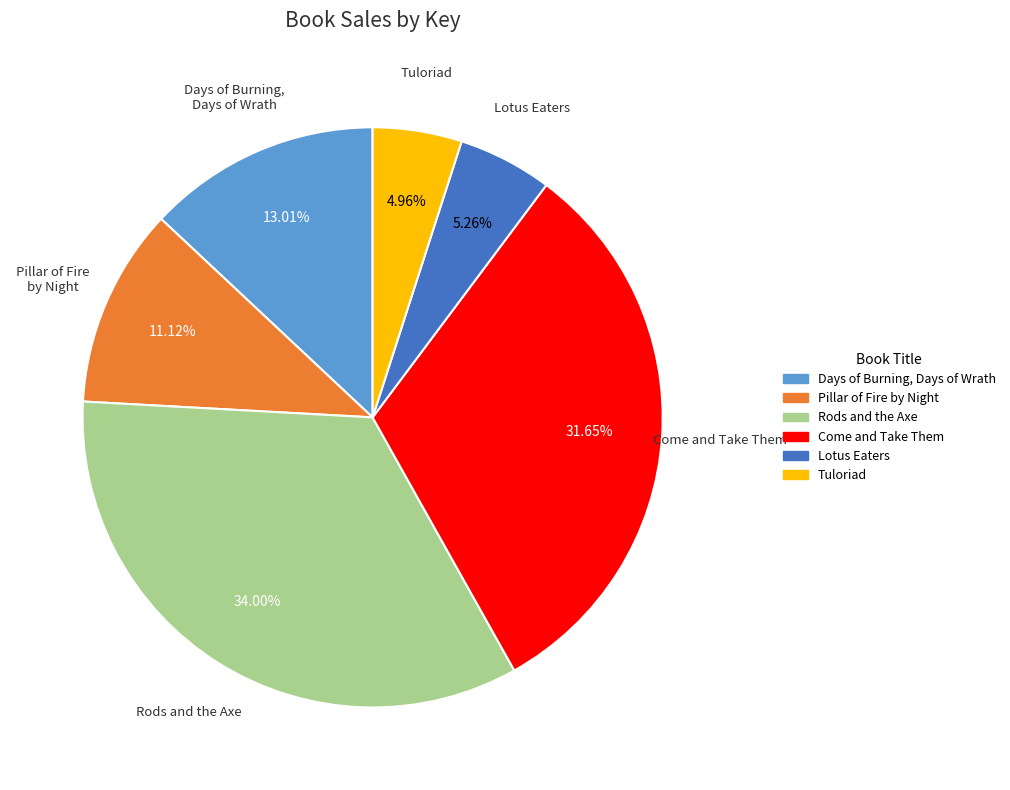

What portion of the pie excludes Tuloriad?

95.0%